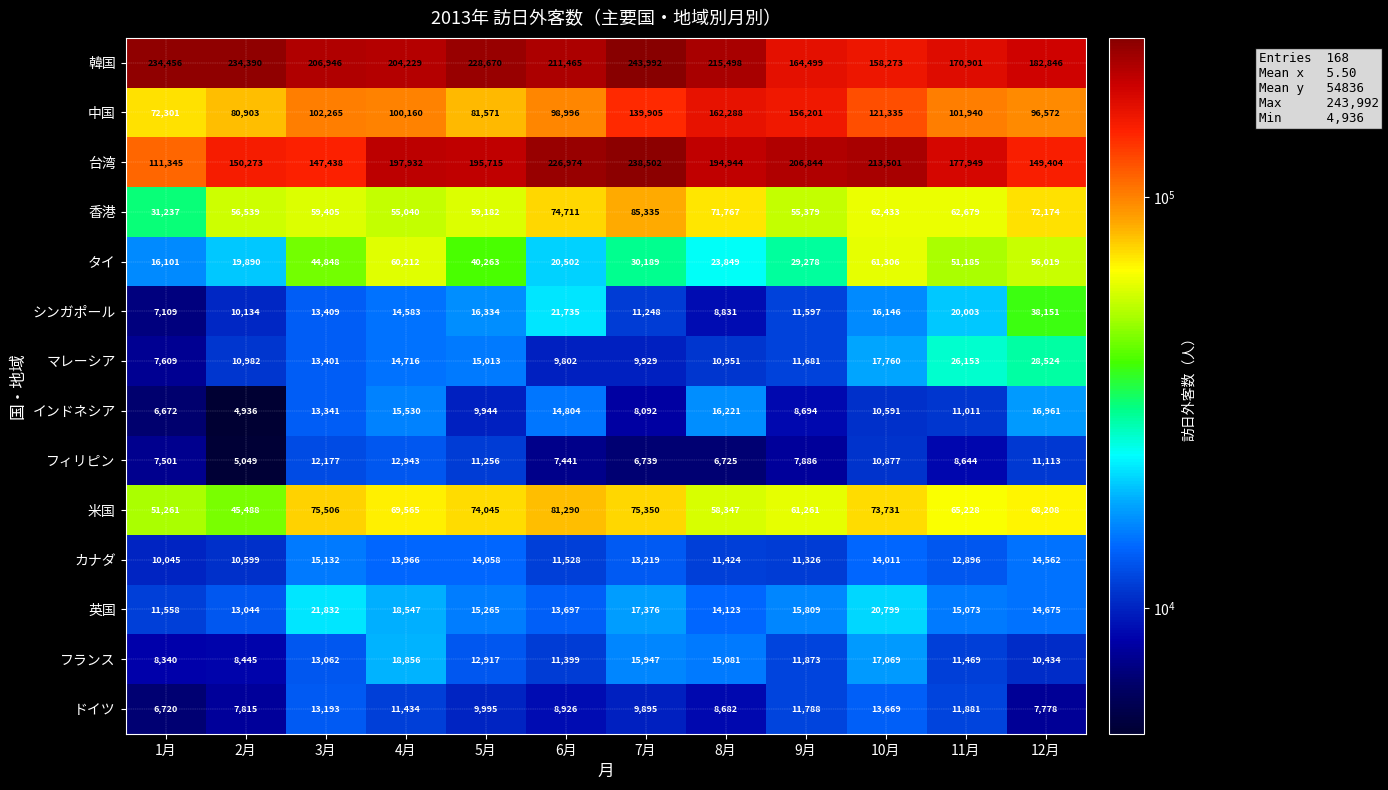

Rank the series at 4月 from highest to lowest value.

韓国, 台湾, 中国, 米国, タイ, 香港, フランス, 英国, インドネシア, マレーシア, シンガポール, カナダ, フィリピン, ドイツ